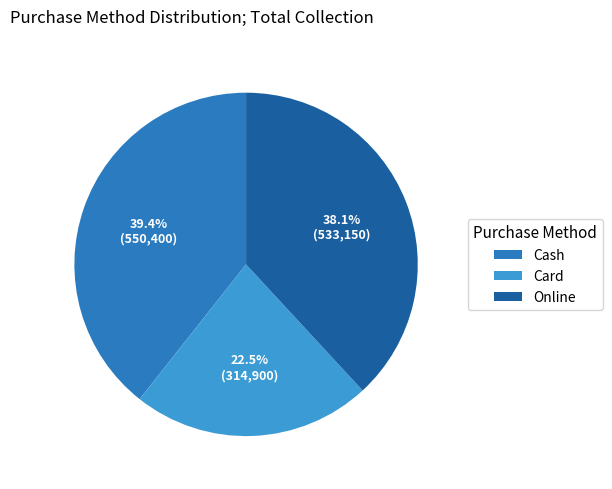

What is the total percentage of Card and Online?

60.6%